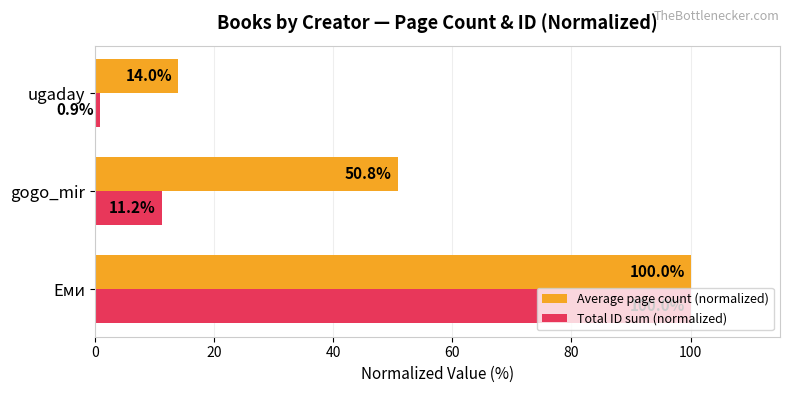

What are all the series names shown in the legend?

Average page count (normalized), Total ID sum (normalized)